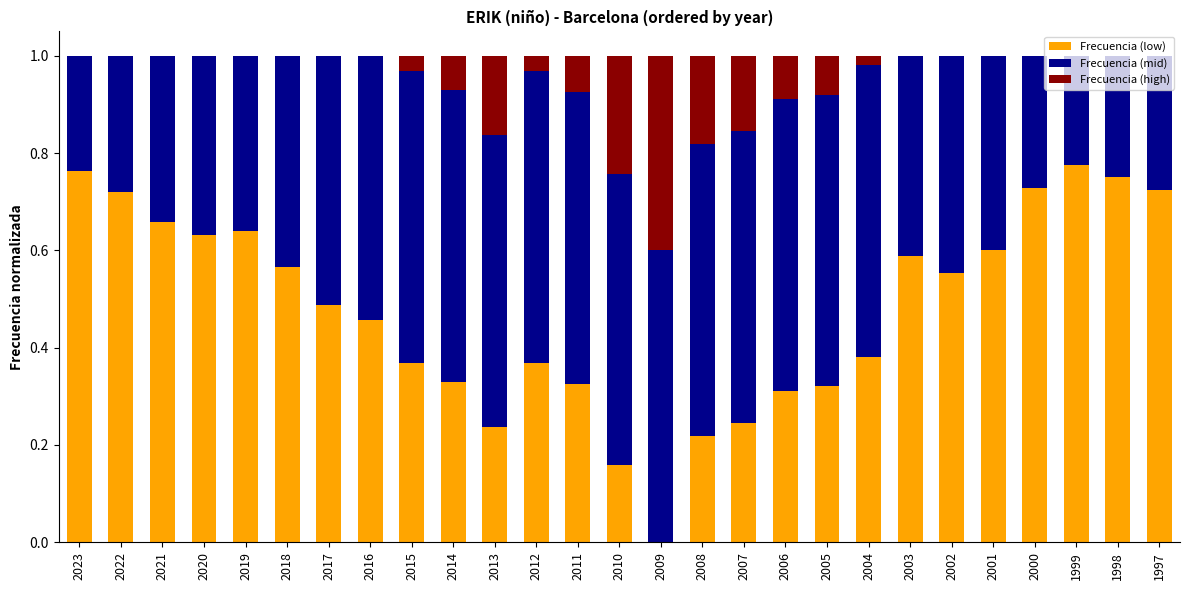

The Frecuencia (low) series shows 1.2 at 2023. True or false?

False